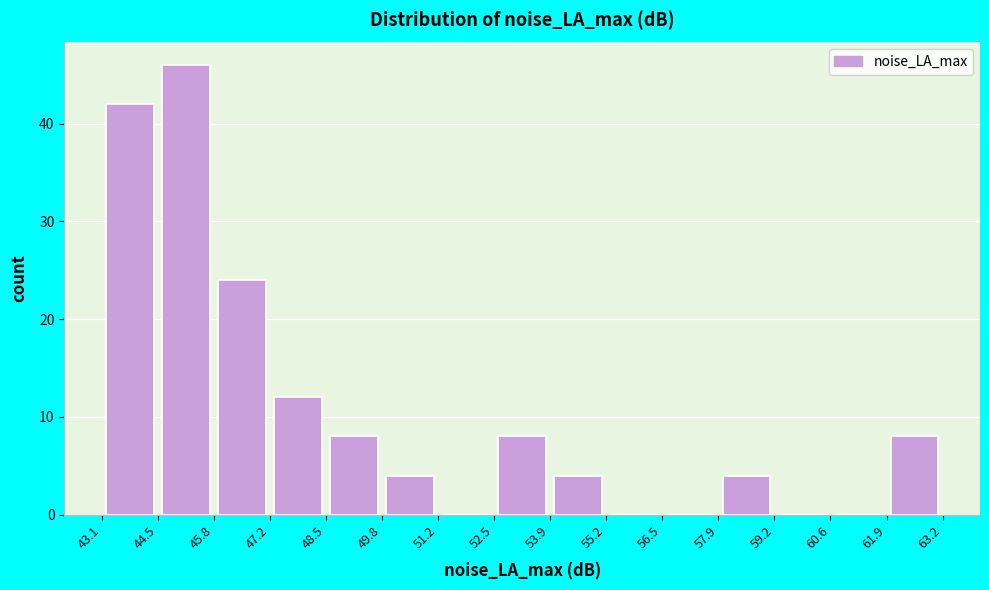

What is the height of the bar covering 45.8 to 47.2 on the x-axis? The values are not printed on the chart, so give them approximately, as read against the axis.

24